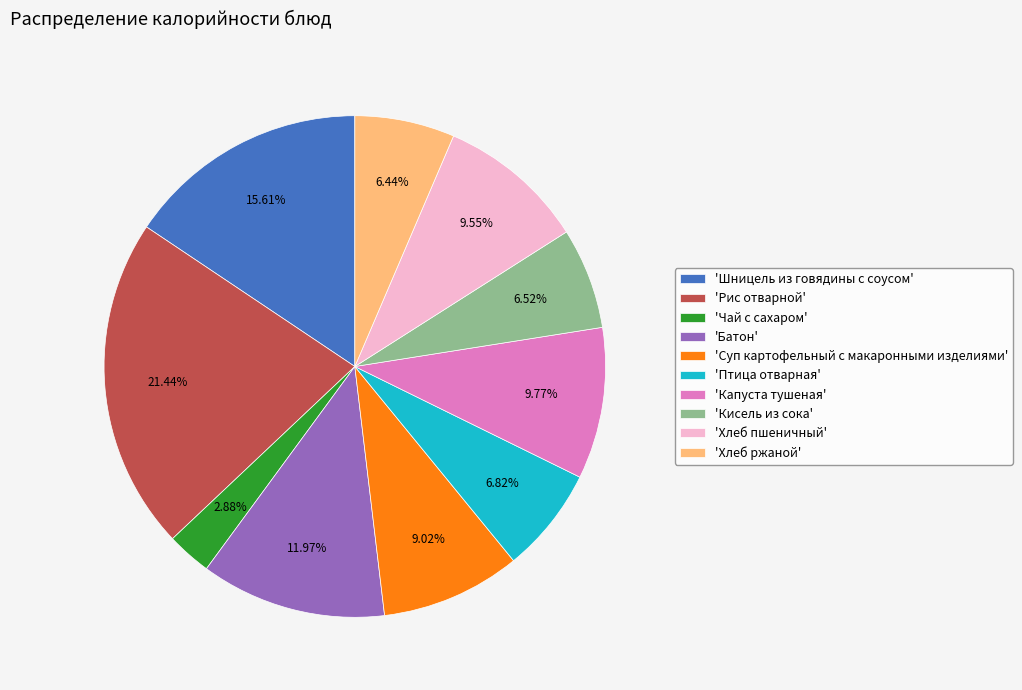

What is the smallest slice in the pie chart?

'Чай с сахаром'